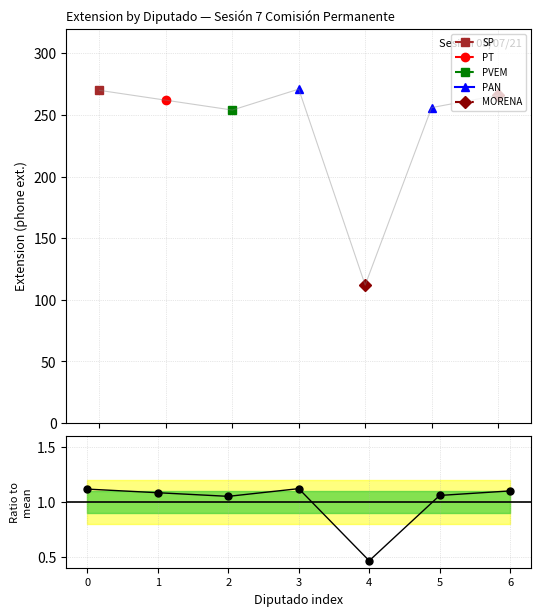

What is the minimum value shown in the chart?

0.5